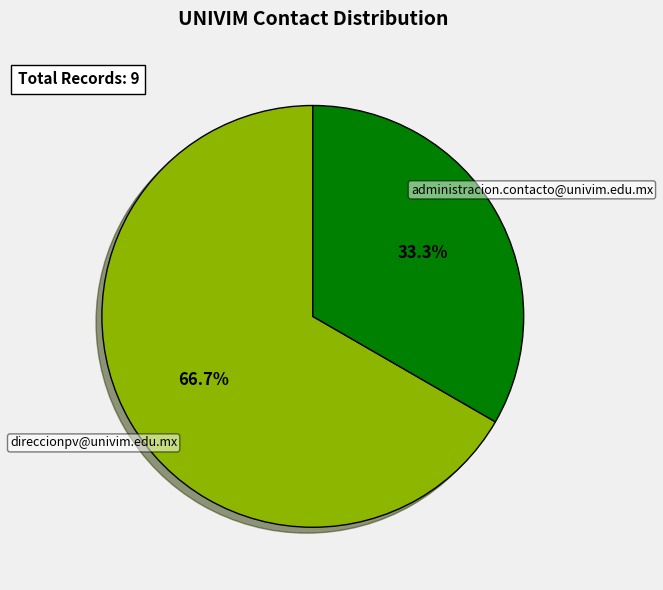

How many slices are in this pie chart?

2